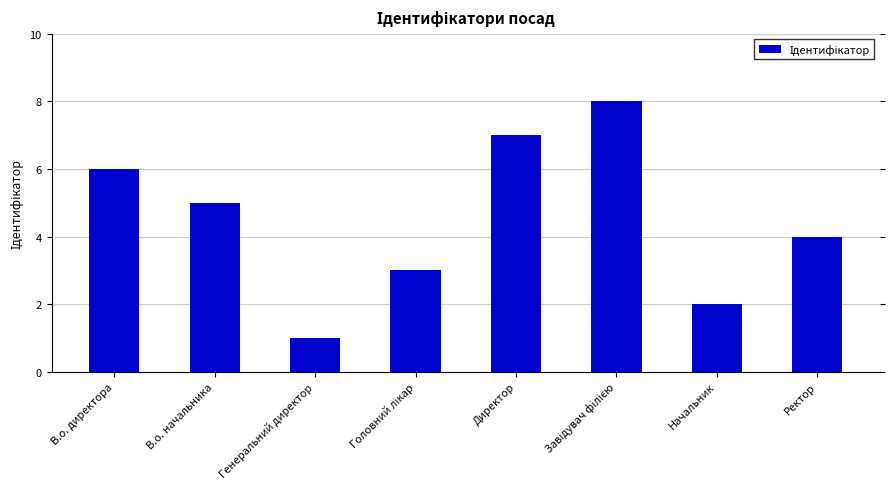

Is it true that the value at Директор is 7?

True